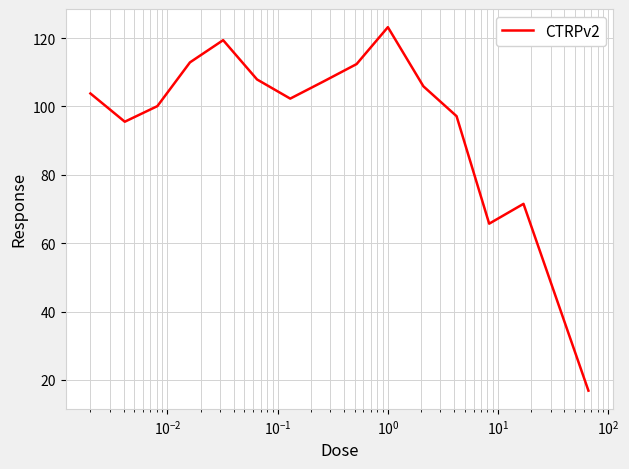

What is the minimum value shown in the chart?

16.9